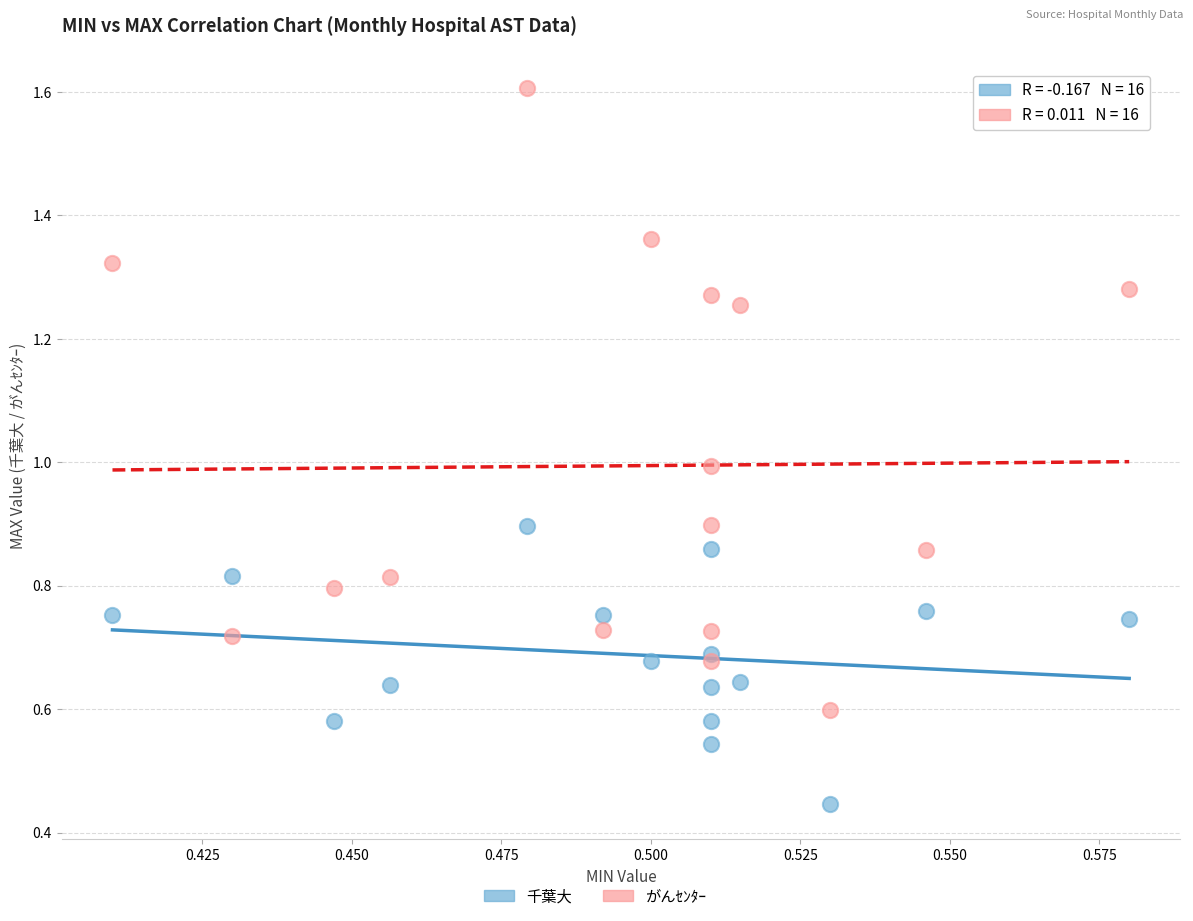

Which series reaches the minimum Y coordinate?

千葉大